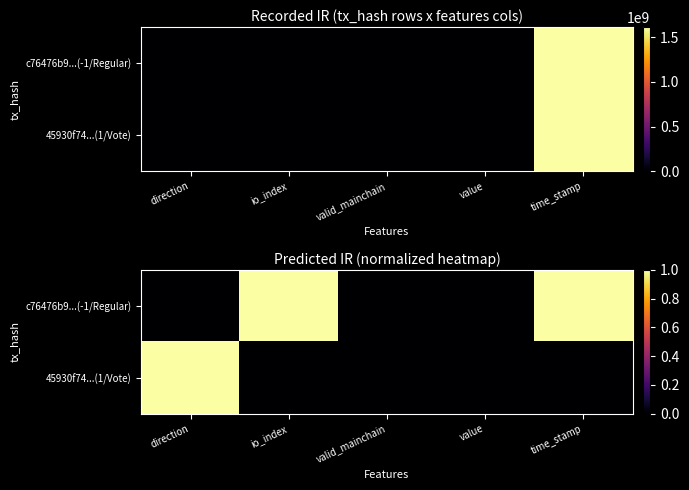

Is the value of c76476b9...(-1/Regular) at io_index greater than the value of 45930f74...(1/Vote) at io_index?

Yes